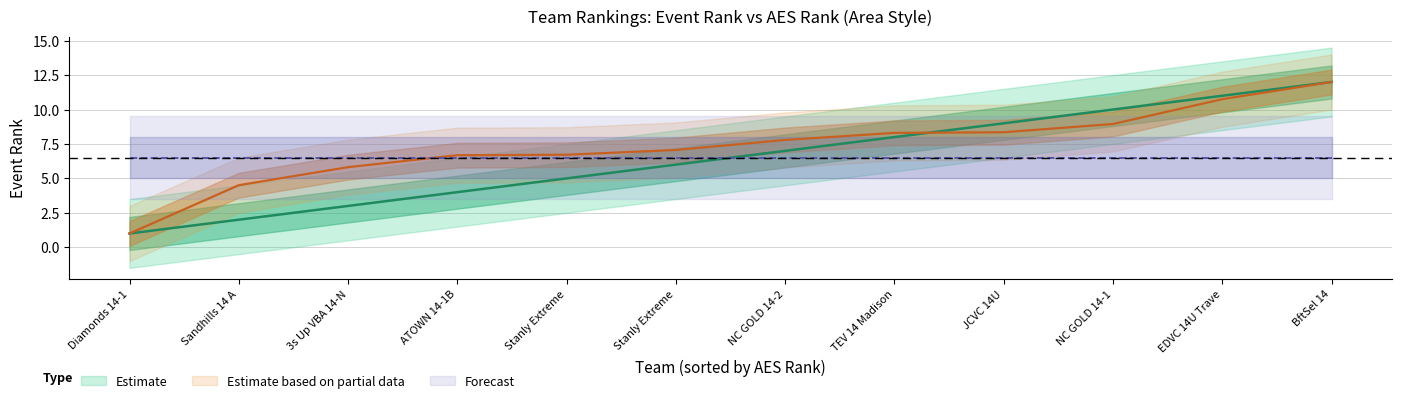

Is the value of AES Rank at 3s Up VBA 14-N greater than the value of Event Rank at Sandhills 14 A?

Yes